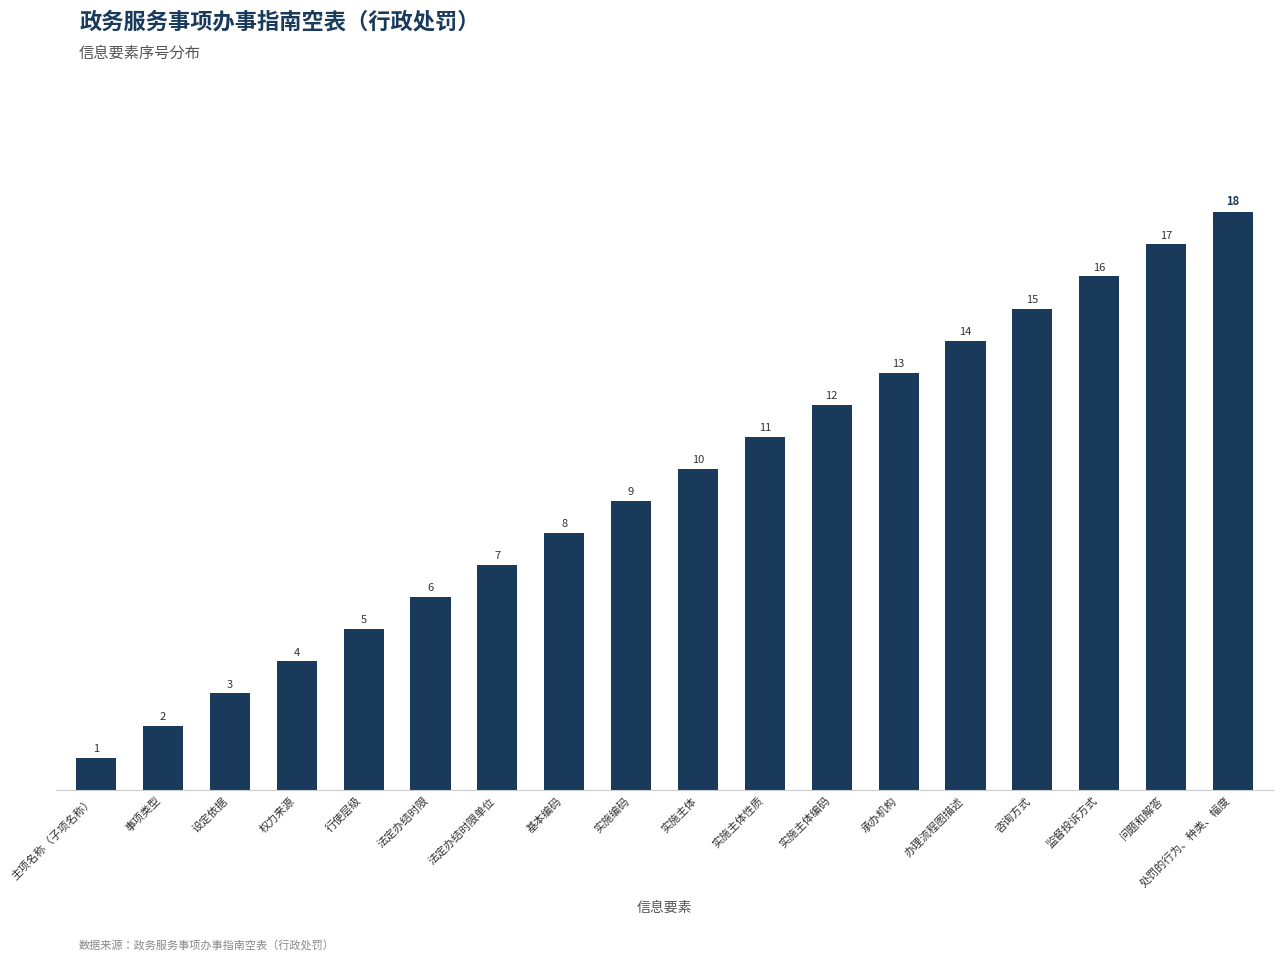

List the labels in order of value, largest first.

处罚的行为、种类、幅度, 问题和解答, 监督投诉方式, 咨询方式, 办理流程图描述, 承办机构, 实施主体编码, 实施主体性质, 实施主体, 实施编码, 基本编码, 法定办结时限单位, 法定办结时限, 行使层级, 权力来源, 设定依据, 事项类型, 主项名称（子项名称）